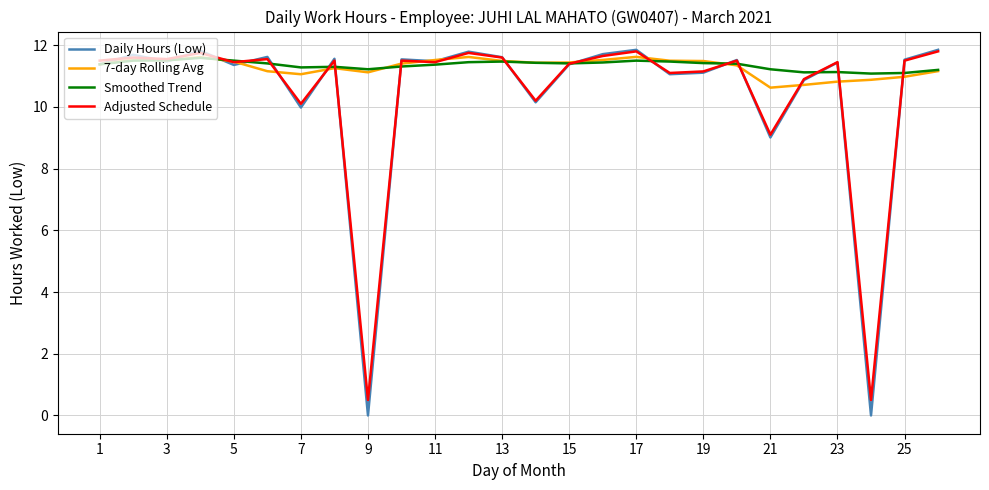

Does the chart have visible grid lines?

Yes